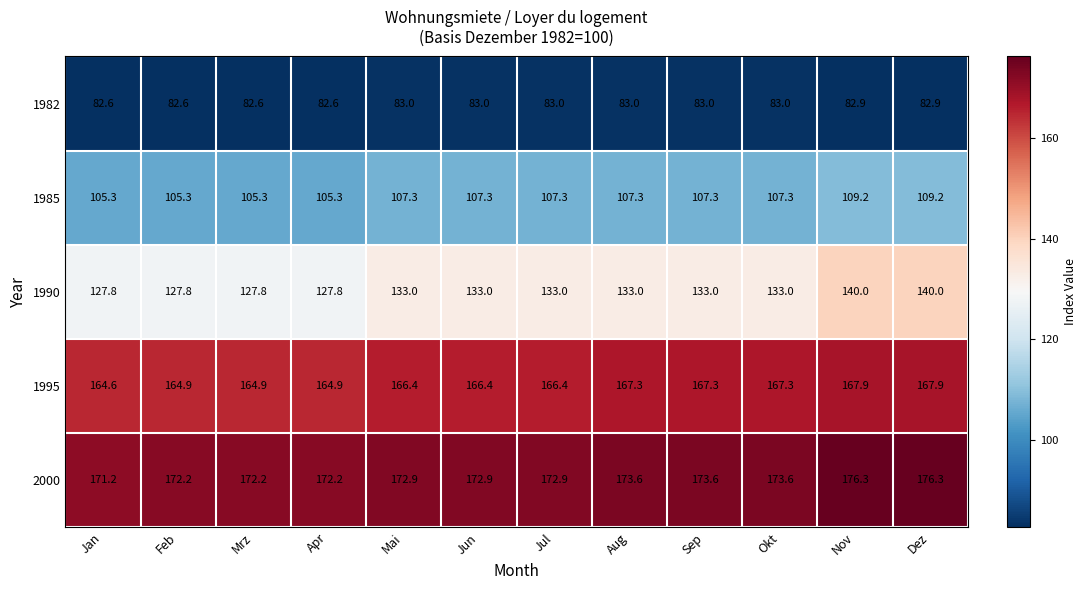

Between Mrz and Sep, which series saw the biggest shift?

1990